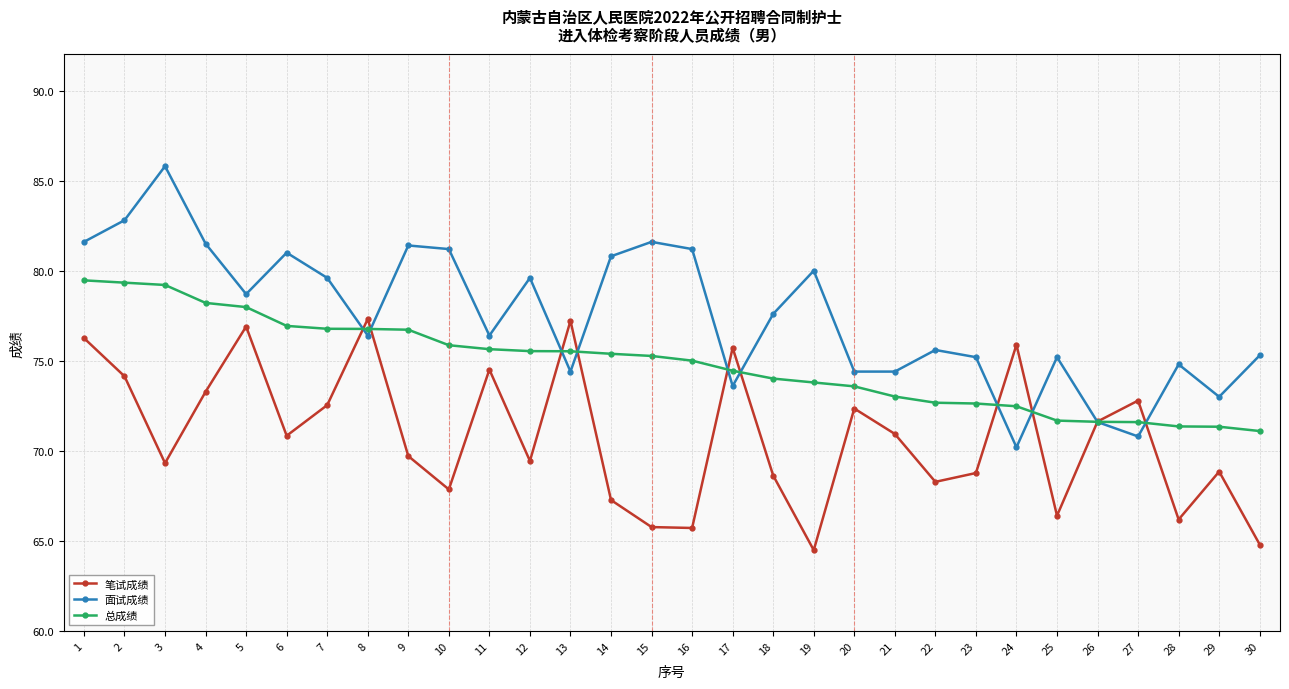

What is the total value across all series at 1?

237.3